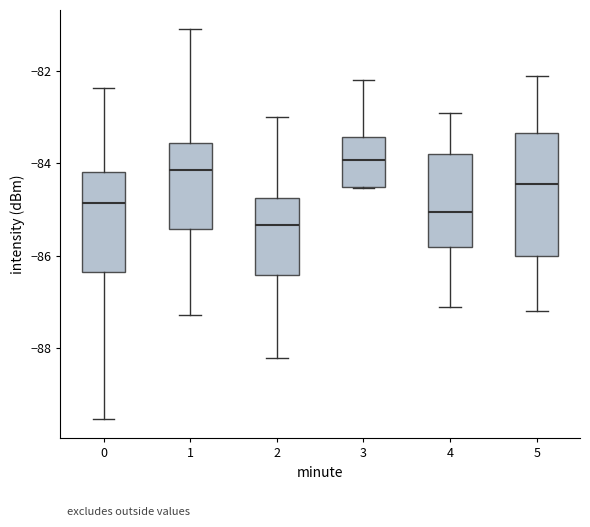

Which box is the tallest, from its lower edge to its upper edge?

5